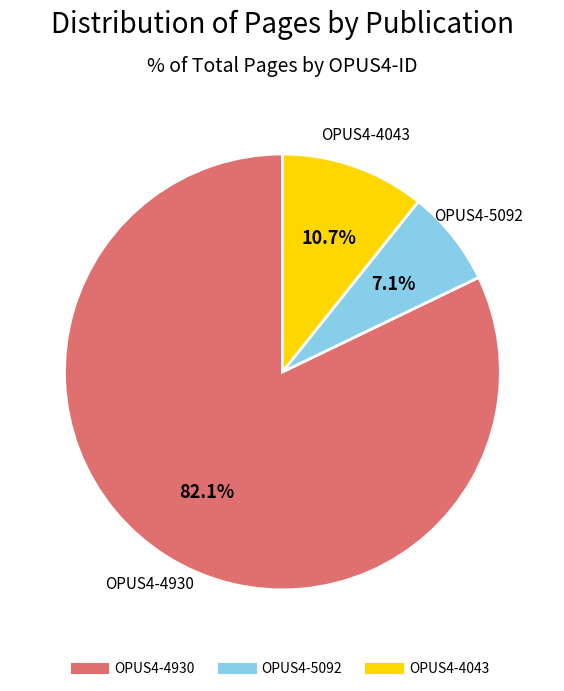

Which category has the biggest portion of the pie?

OPUS4-4930